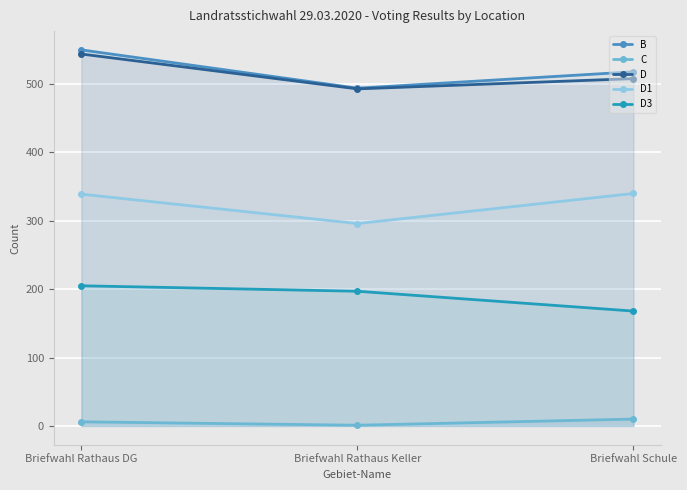

What position from the left is Briefwahl Rathaus Keller?

2